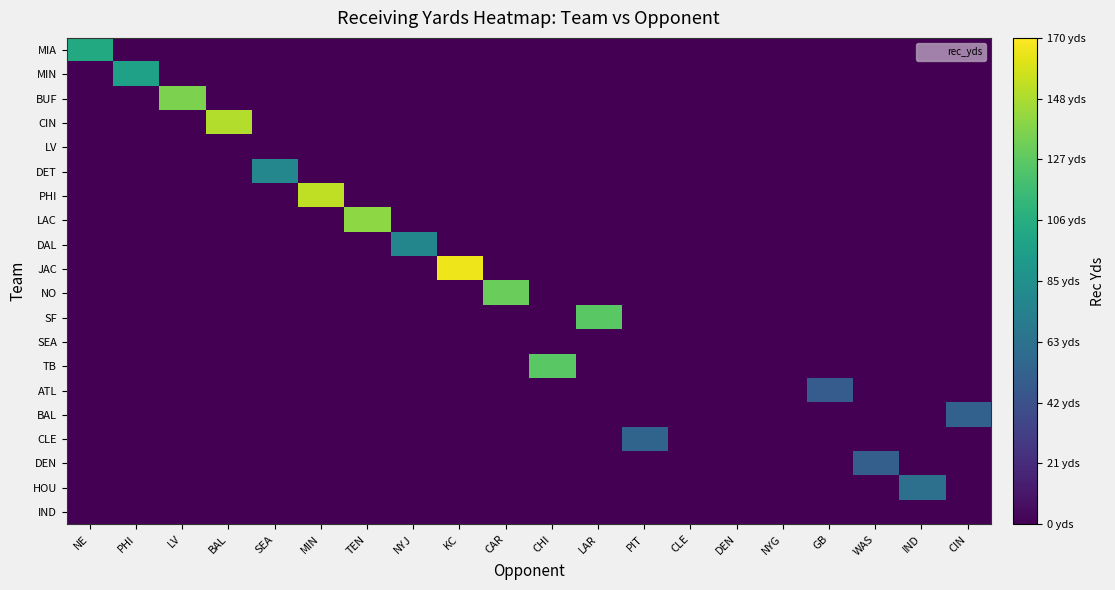

What is the maximum value shown in the chart?

165.8